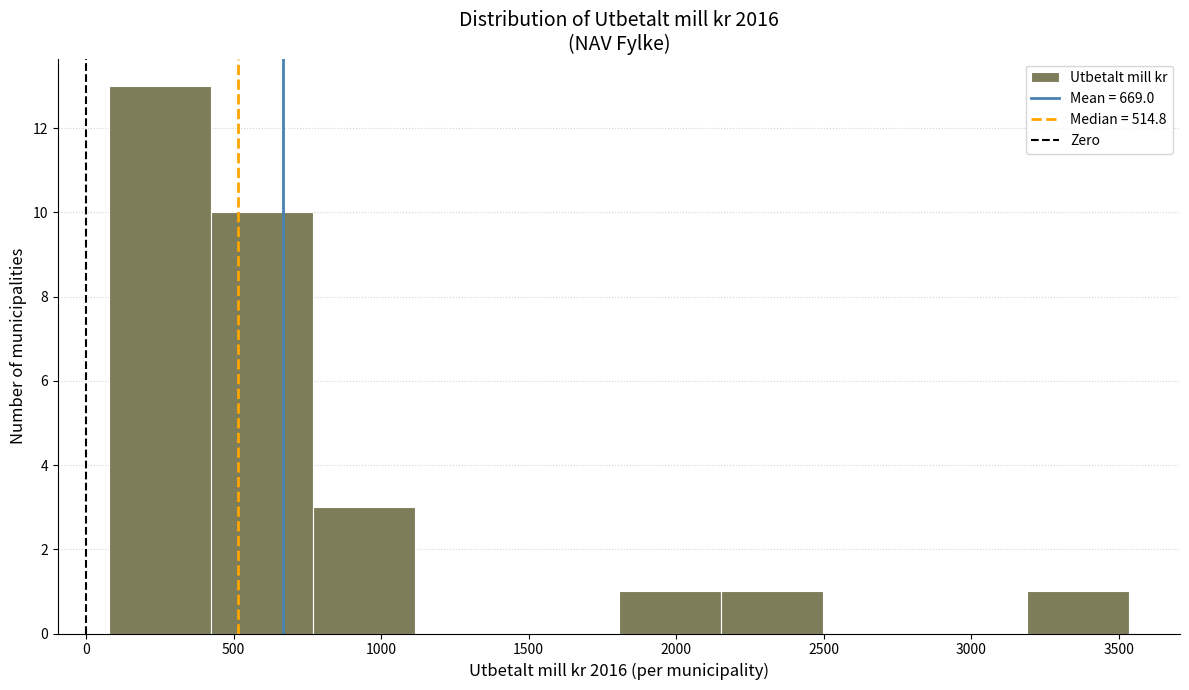

Reading left to right, list every bar in this chart as the range it spans on the x-axis followed by its height. Neither the bar edges nor the heights are printed on the chart, so give them approximately, as read against the axes.

100 to 400: 13
400 to 750: 10
750 to 1100: 3
1100 to 1450: 0
1450 to 1800: 0
1800 to 2150: 1
2150 to 2500: 1
2500 to 2850: 0
2850 to 3200: 0
3200 to 3550: 1